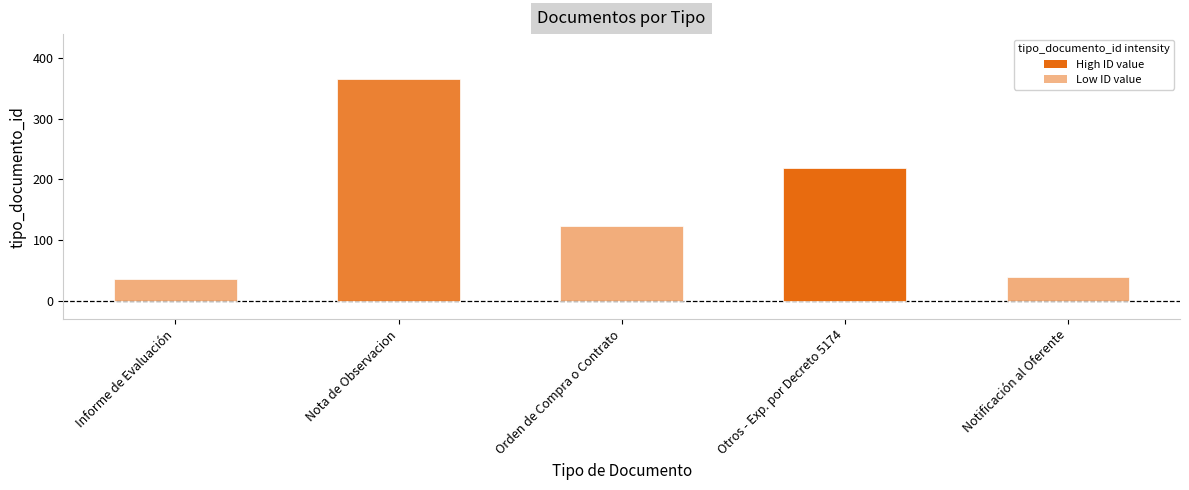

What is the change in value from Nota de Observacion to Orden de Compra o Contrato?

-243